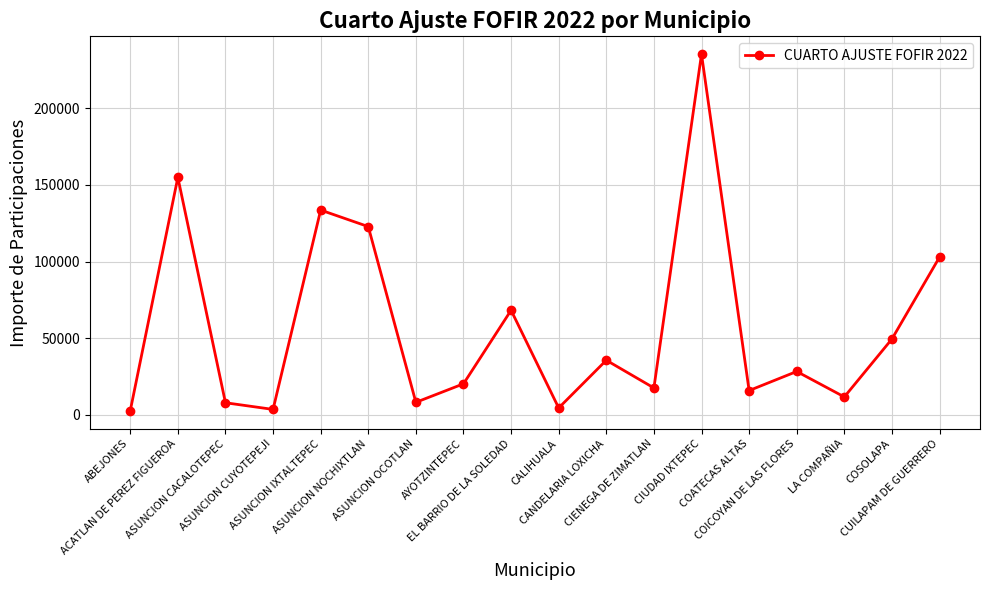

Between ASUNCION OCOTLAN and CUILAPAM DE GUERRERO, which is larger?

CUILAPAM DE GUERRERO